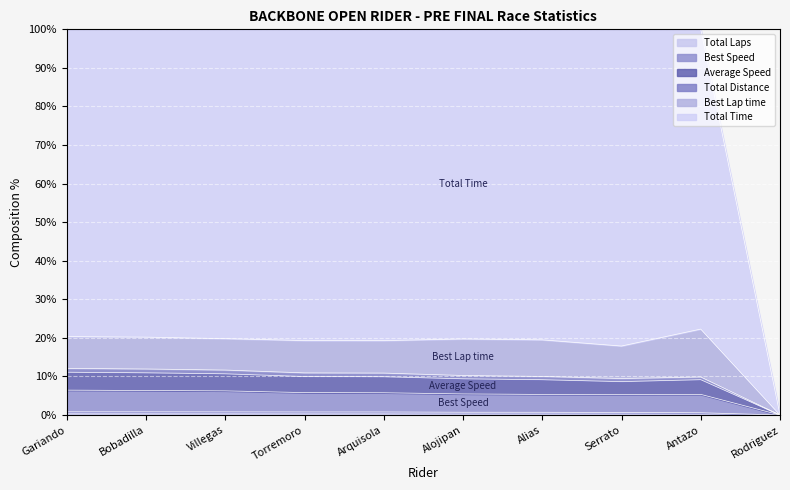

What is the value of the Average Speed point at the 6th from the left?

10.2